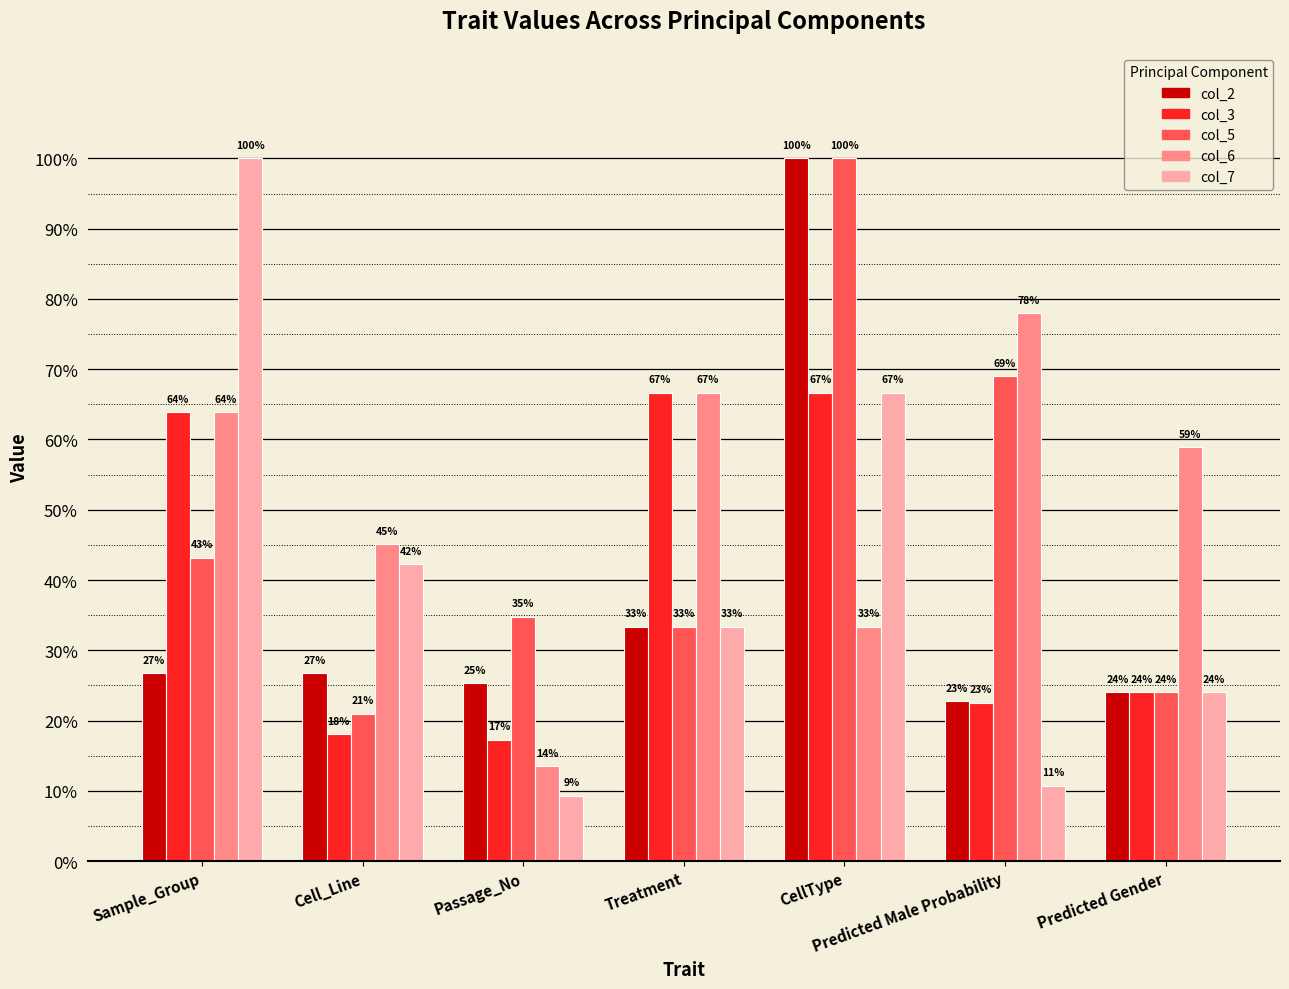

What is the label of the 3rd bar from the right?

CellType